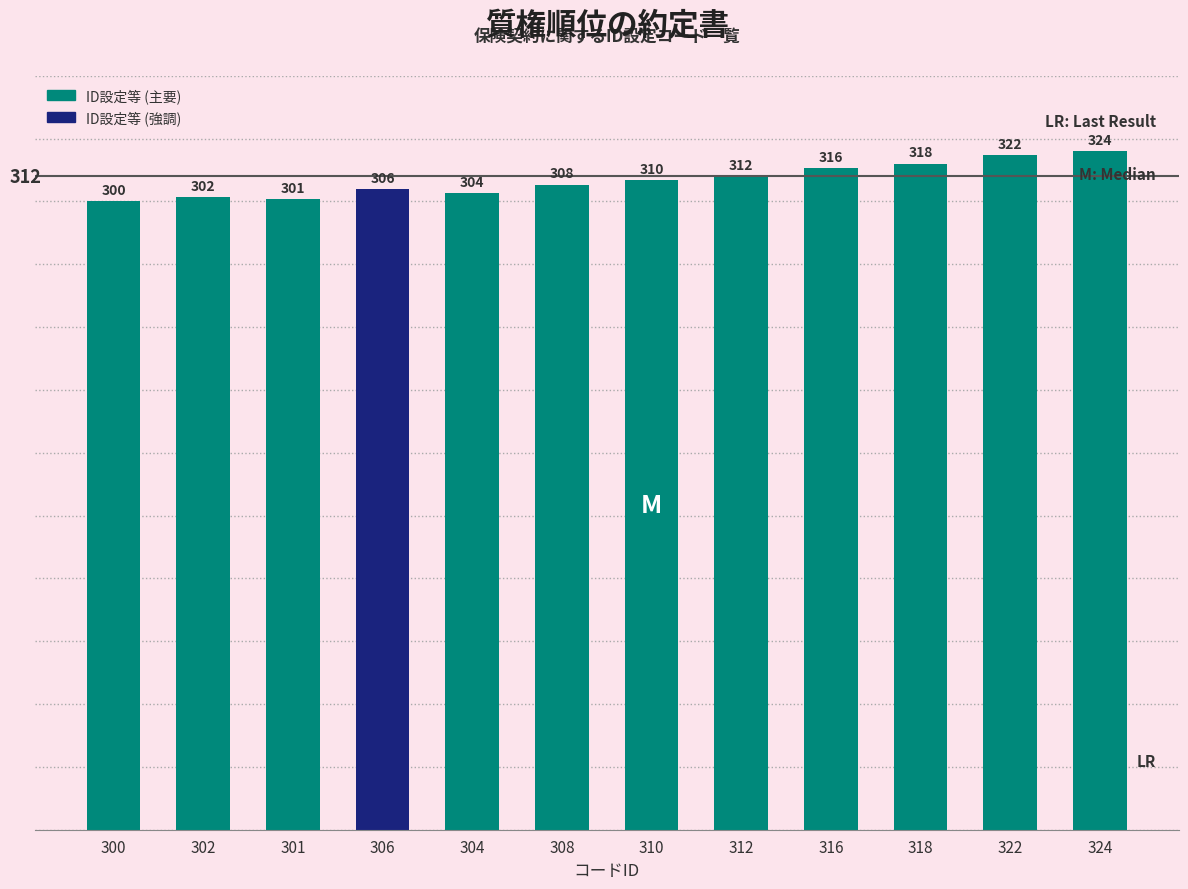

What is the change in value from 300 to 301?

+1